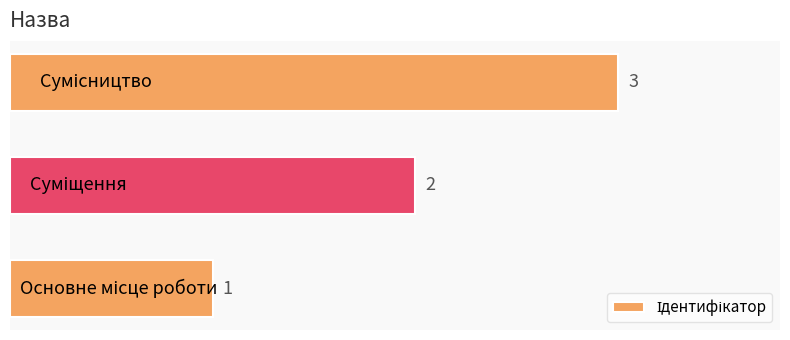

Count the values in the range 1 to 3.

3